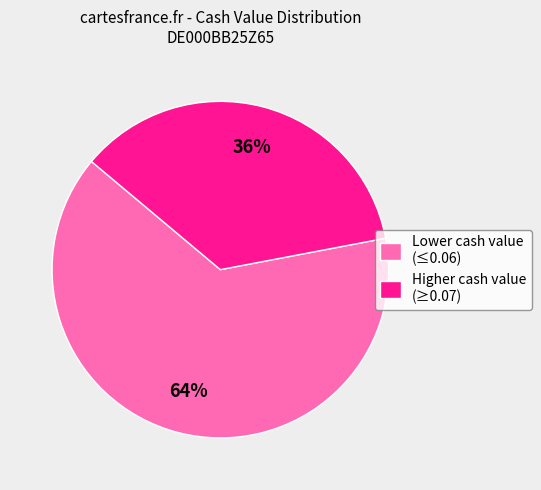

Is it true that Higher cash value (≥0.07) is 36% of the pie?

True